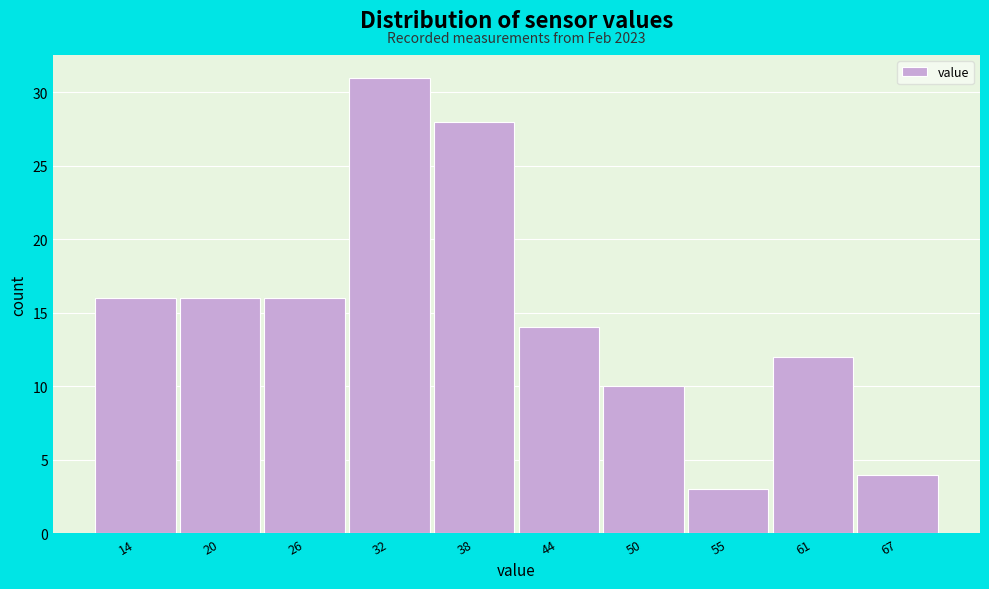

Reading right to left, list all the values displayed in this chart.

4	12	3	10	14	28	31	16	16	16